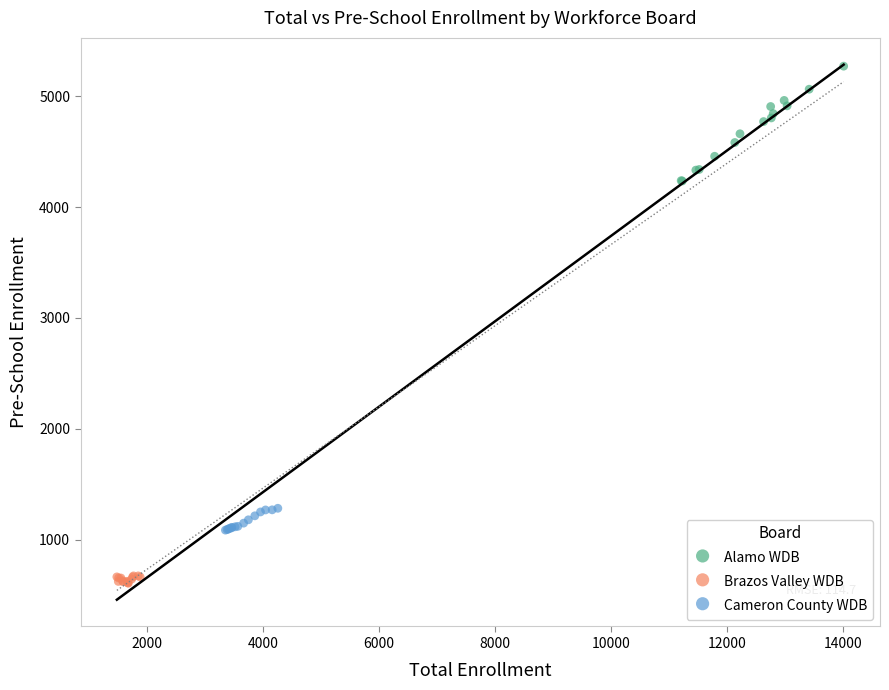

Which series reaches the minimum Y coordinate?

Brazos Valley WDB